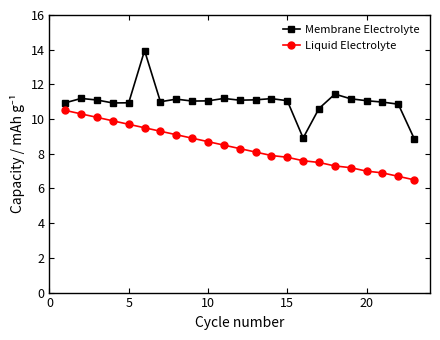

How many values in the Liquid Electrolyte series exceed 8?

13